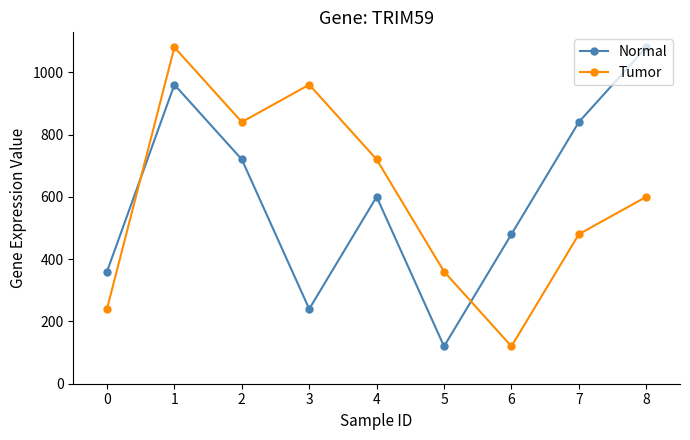

At 2, list the series in order from smallest to largest.

Normal, Tumor